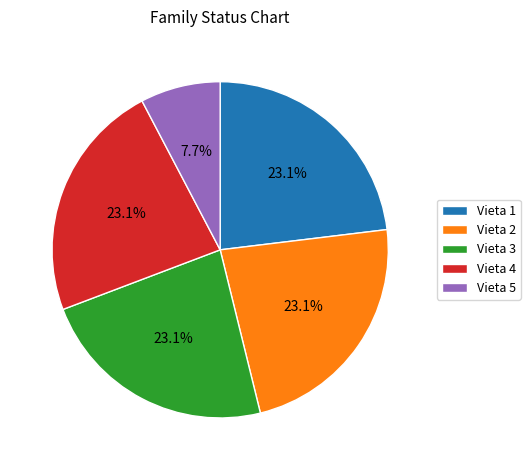

Which slice is the smallest?

Vieta 5